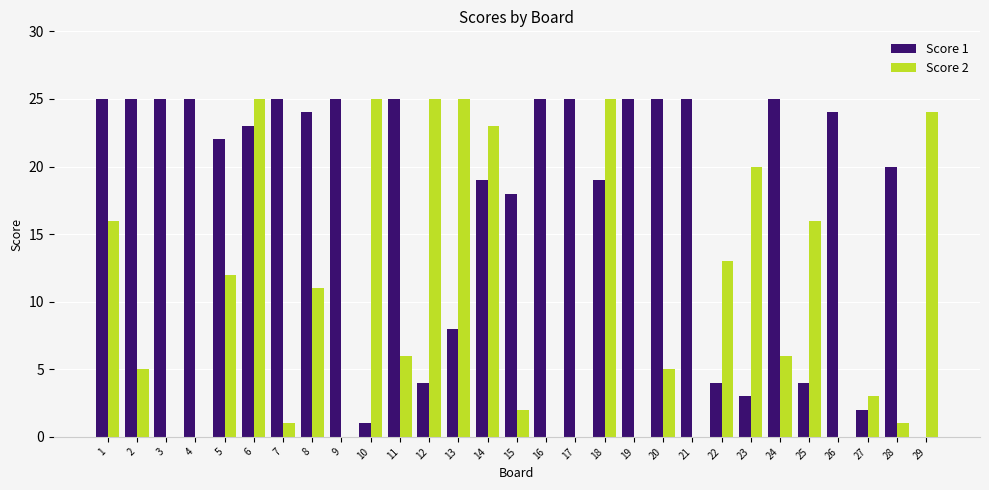

Count the number of categories in the chart.

29